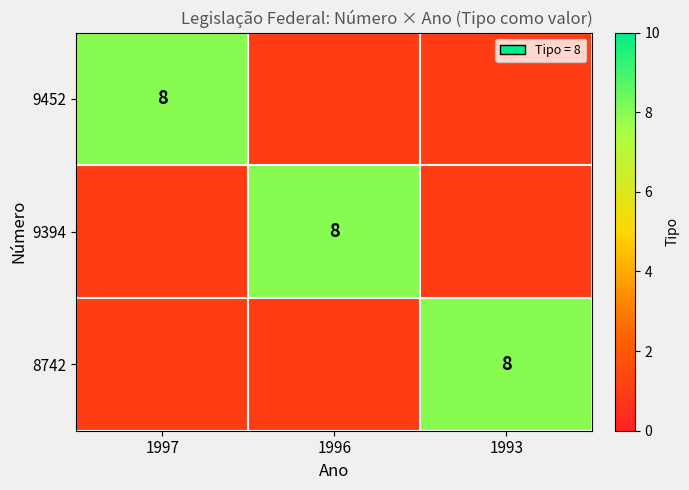

The value of 9394 at 1996 is 8. True or false?

True